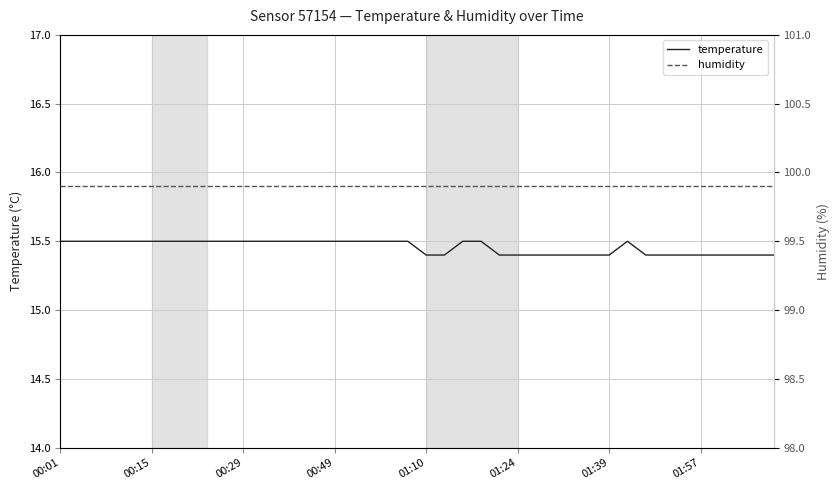

Which has a higher value, 31 or 8?

31